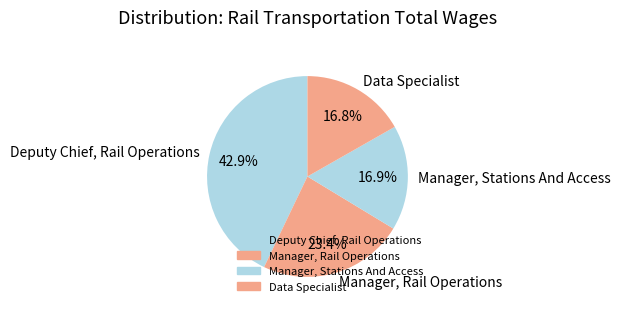

How many slices are in this pie chart?

4